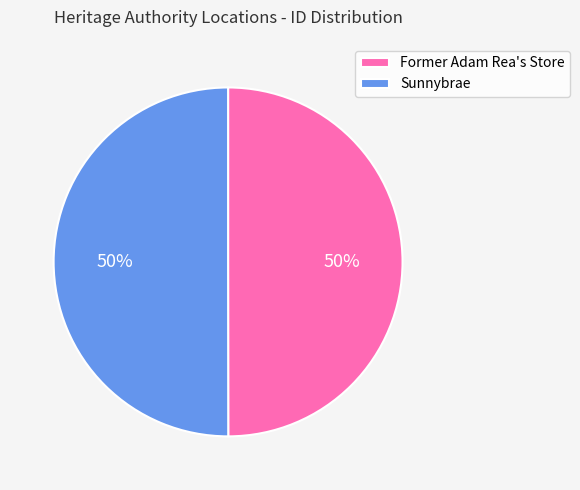

How many slices are in this pie chart?

2